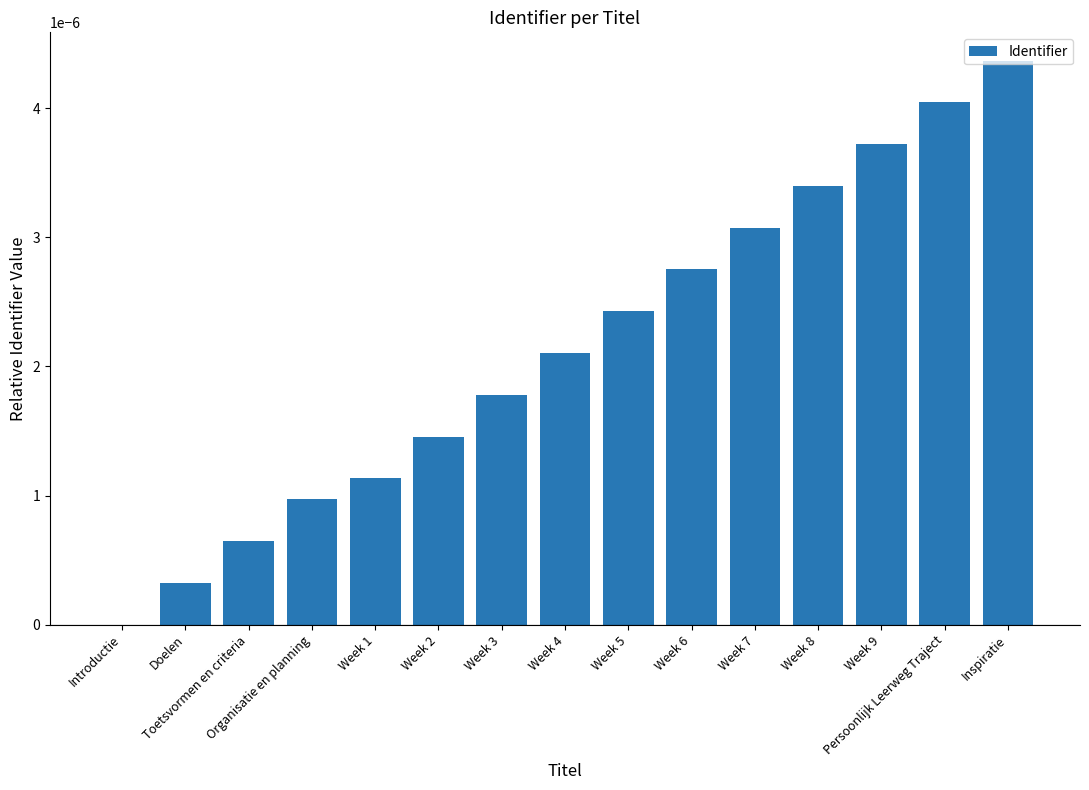

Is it true that the value at Organisatie en planning is 0.0?

True